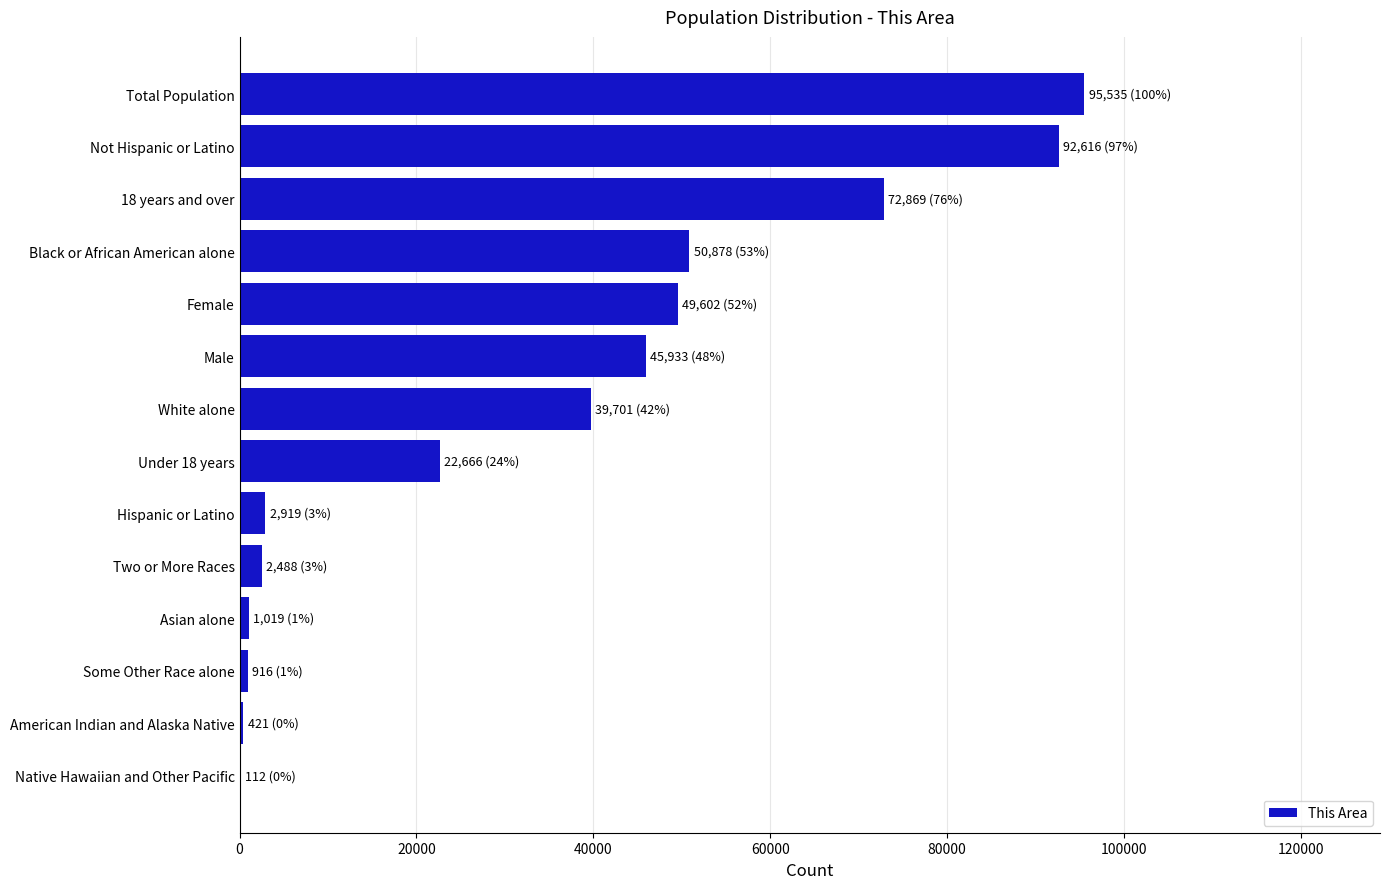

What is the greatest value displayed?

95535